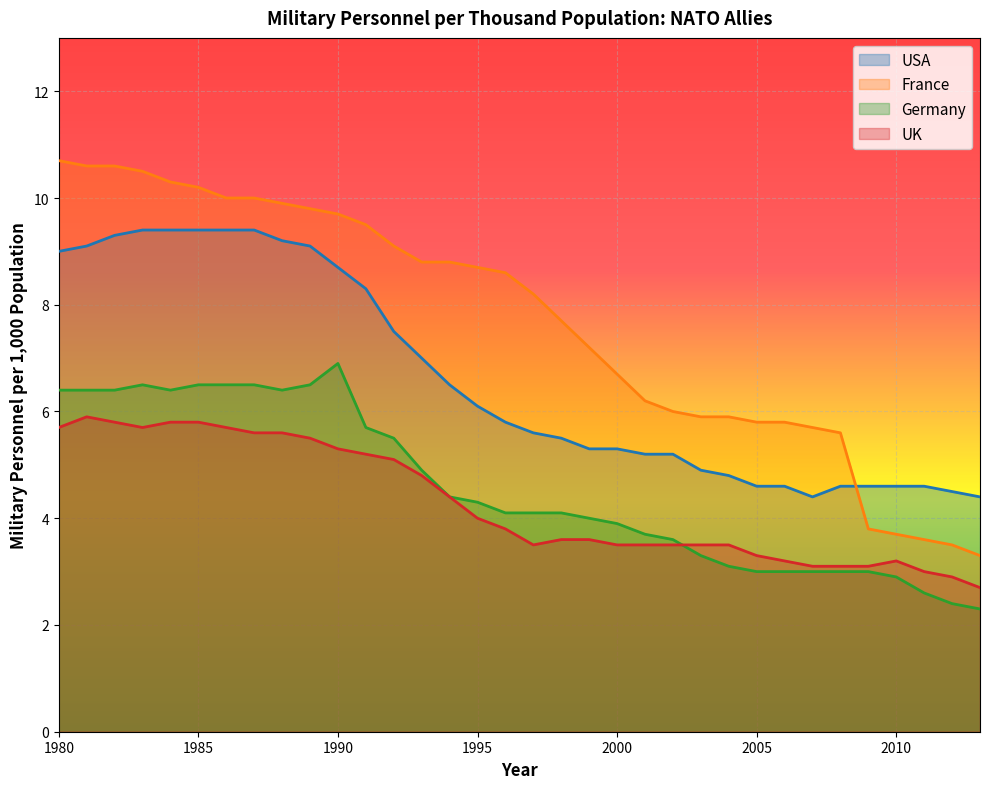

Which has a higher value, 1992 or 2001?

1992